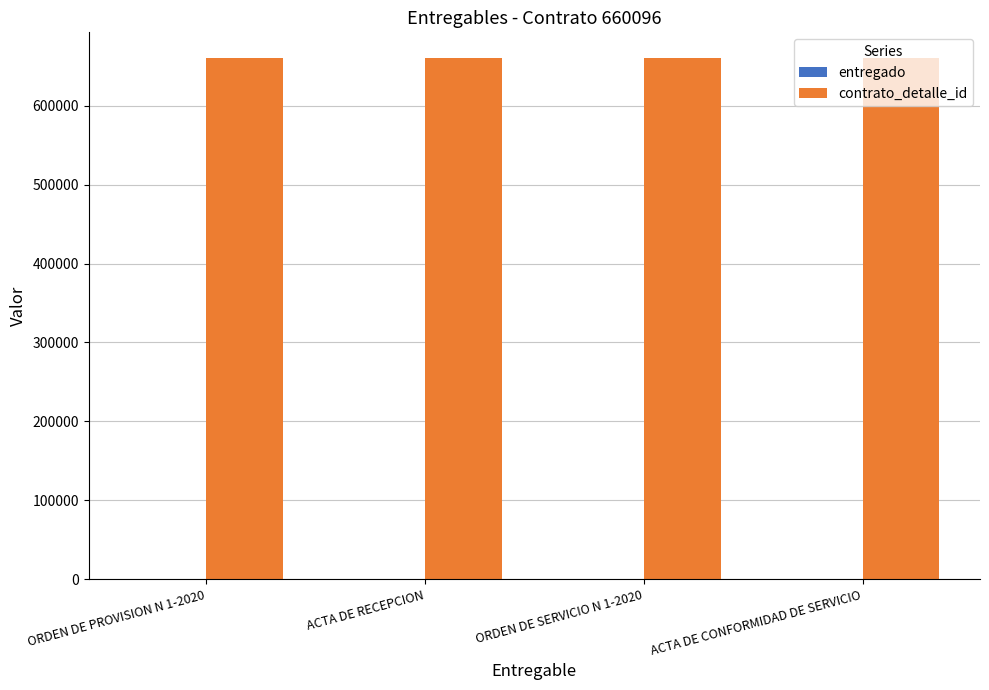

Which series has the largest total across all categories?

contrato_detalle_id